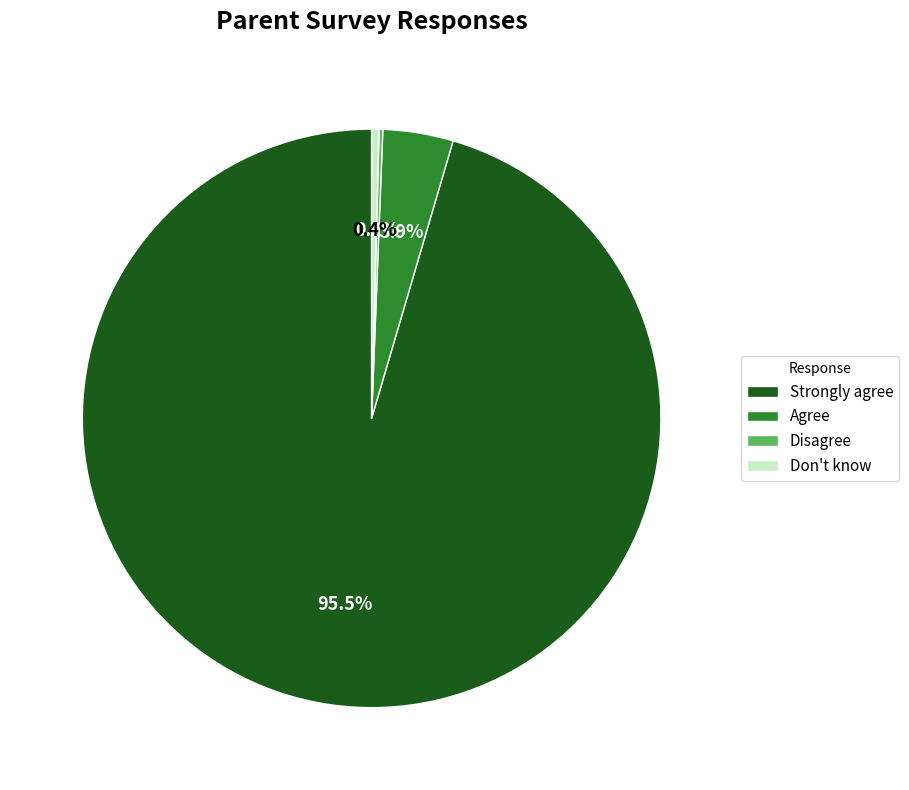

Which category has the biggest portion of the pie?

Strongly agree